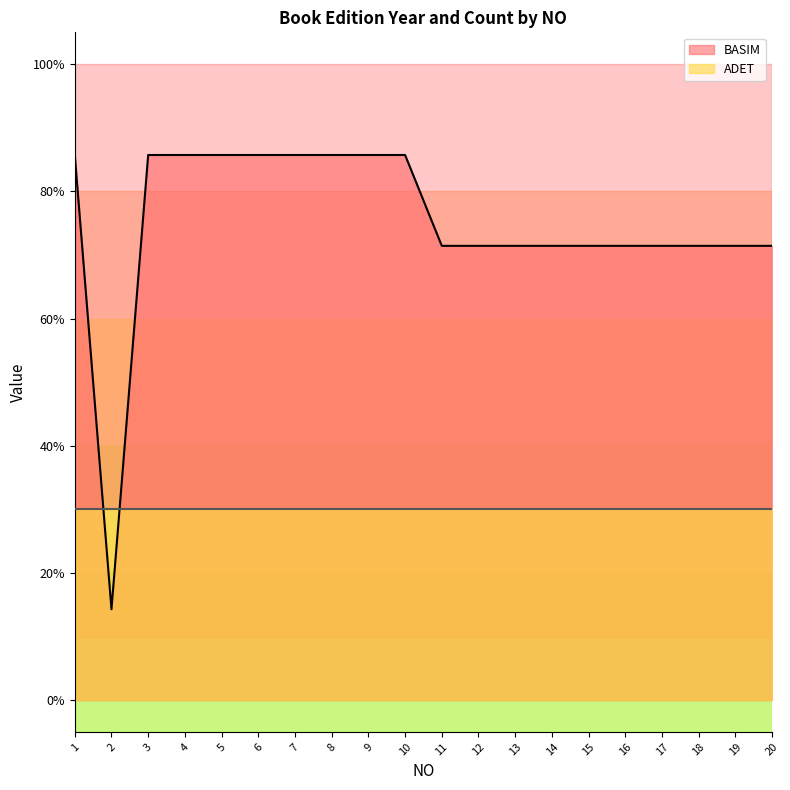

What are all the series names shown in the legend?

BASIM, ADET